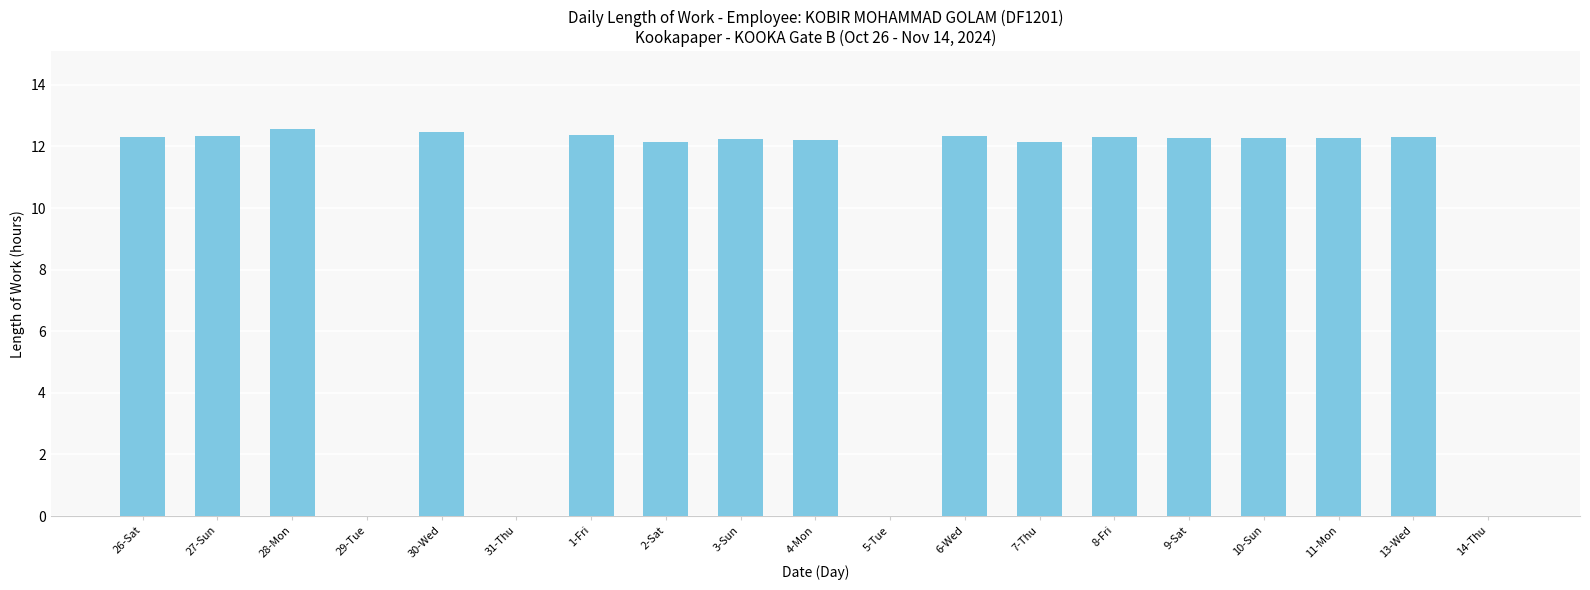

How many series are shown in this chart?

1